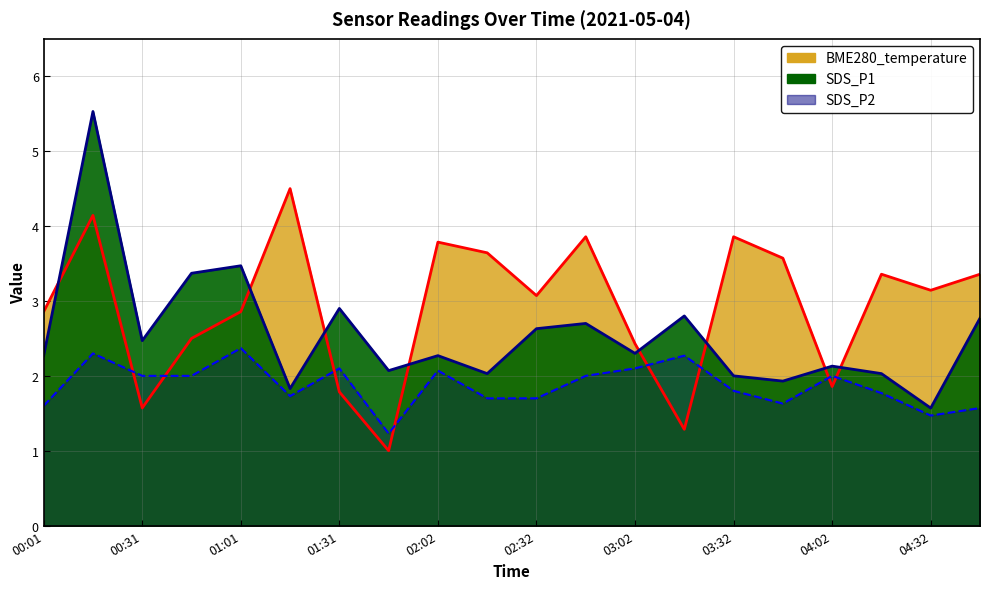

Reading right to left, what are all the values shown in this chart?

SDS_P1: 2.8	1.6	2.0	2.1	1.9	2.0	2.8	2.3	2.7	2.6	2.0	2.3	2.1	2.9	1.8	3.5	3.4	2.5	5.5	2.3
SDS_P2: 1.6	1.5	1.8	2.0	1.6	1.8	2.3	2.1	2.0	1.7	1.7	2.1	1.2	2.1	1.7	2.4	2.0	2.0	2.3	1.6
BME280_temperature: 3.4	3.1	3.4	1.9	3.6	3.9	1.3	2.4	3.9	3.1	3.6	3.8	1.0	1.8	4.5	2.9	2.5	1.6	4.1	2.9